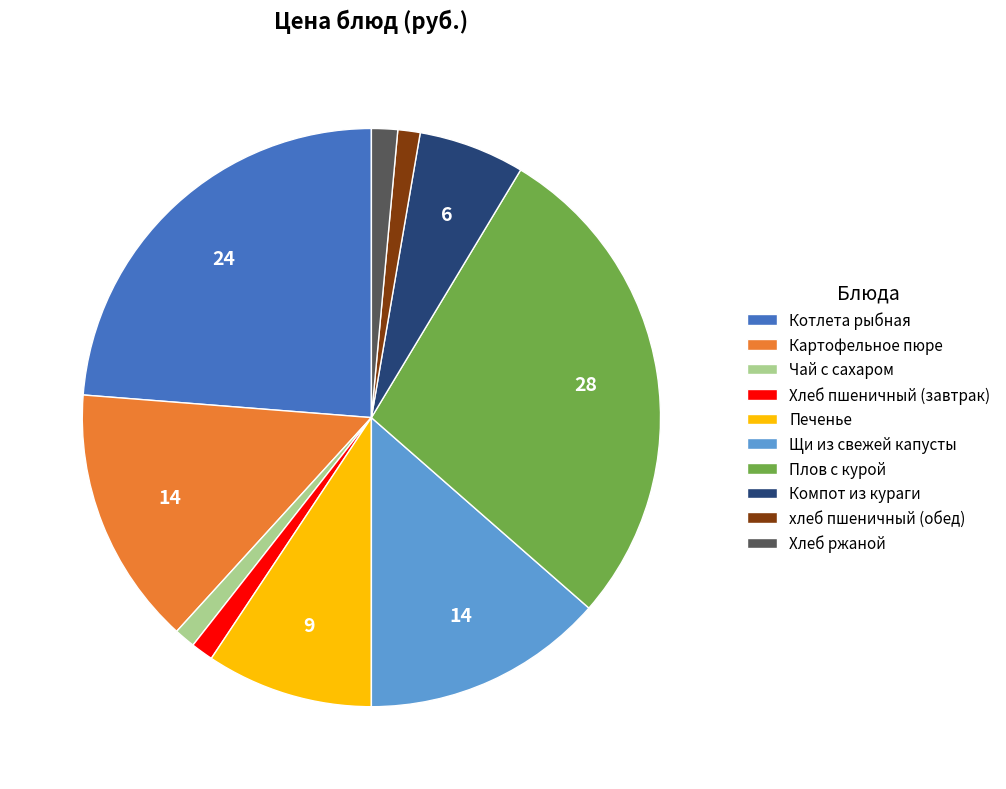

Is хлеб пшеничный (обед) the majority of the pie?

No